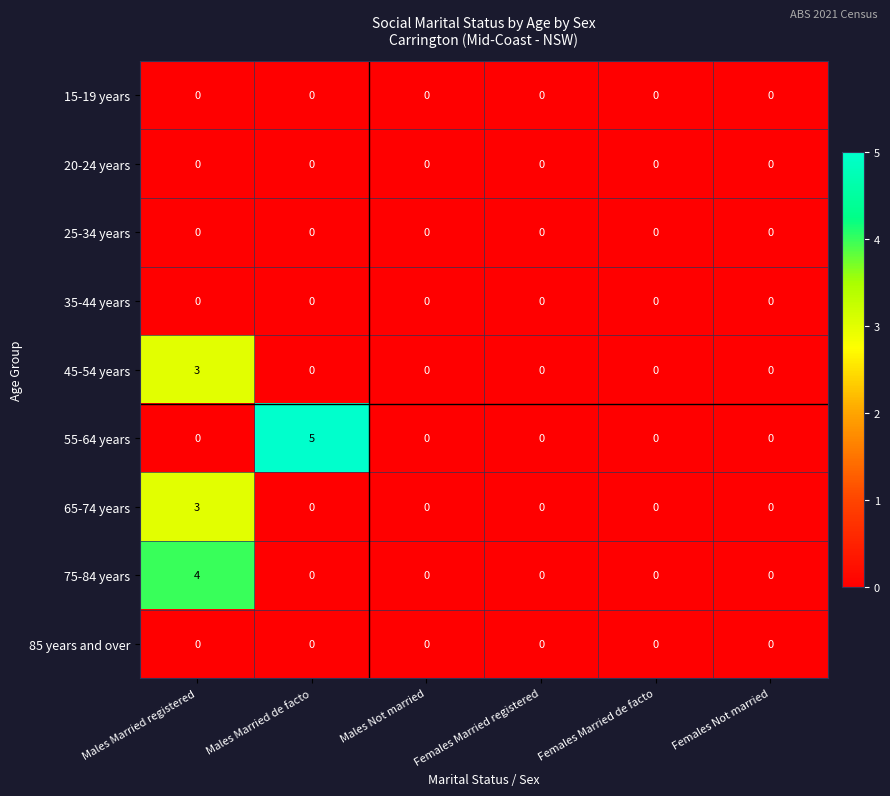

Count the 55-64 years values in the range 0 to 1.

5